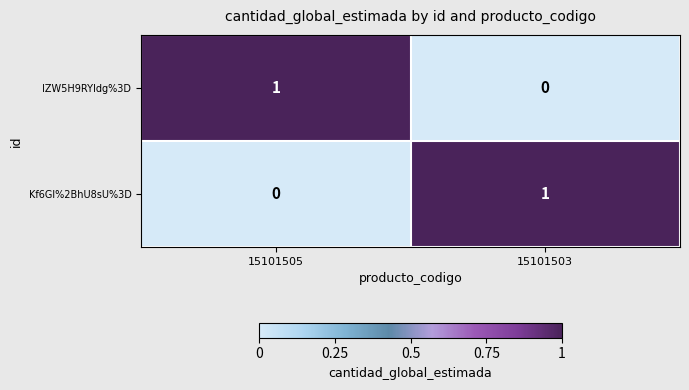

At which label does Kf6Gl%2BhU8sU%3D reach its minimum?

15101505